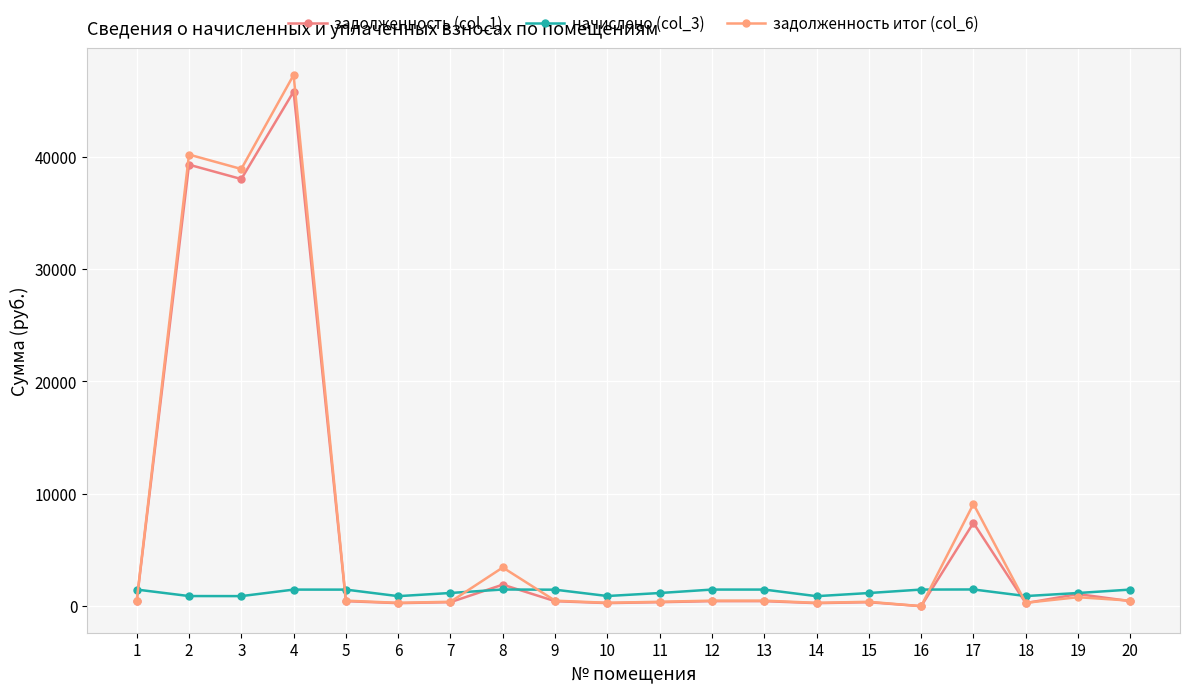

Where is задолженность итог (col_6) nearest to the value 23628?

17